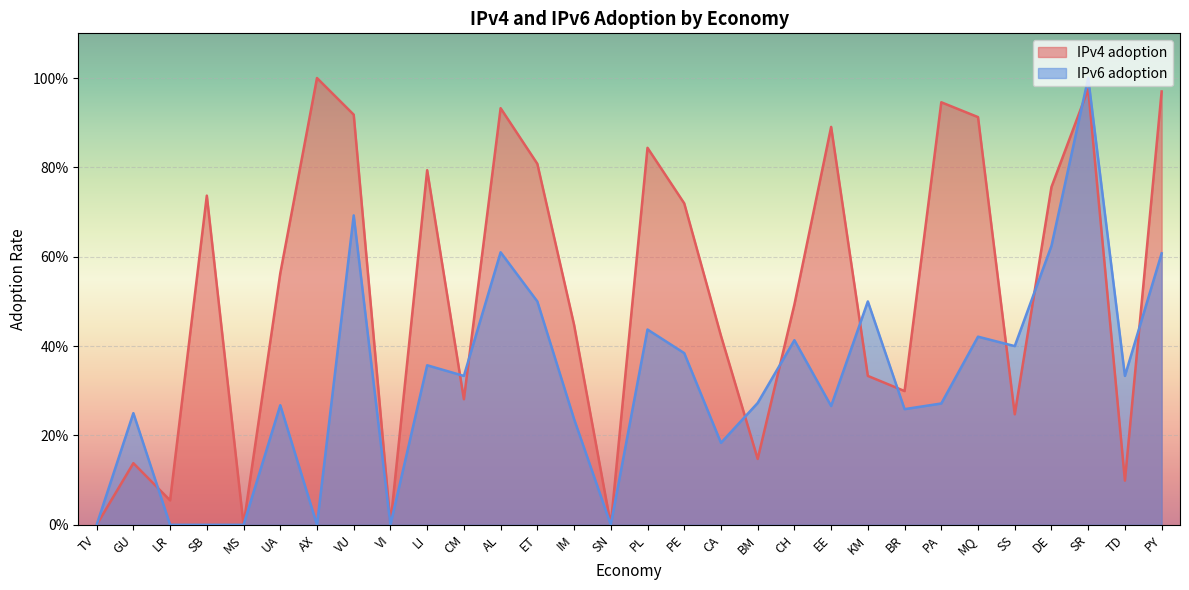

Between which two adjacent categories do IPv4 adoption and IPv6 adoption first intersect?

GU and LR